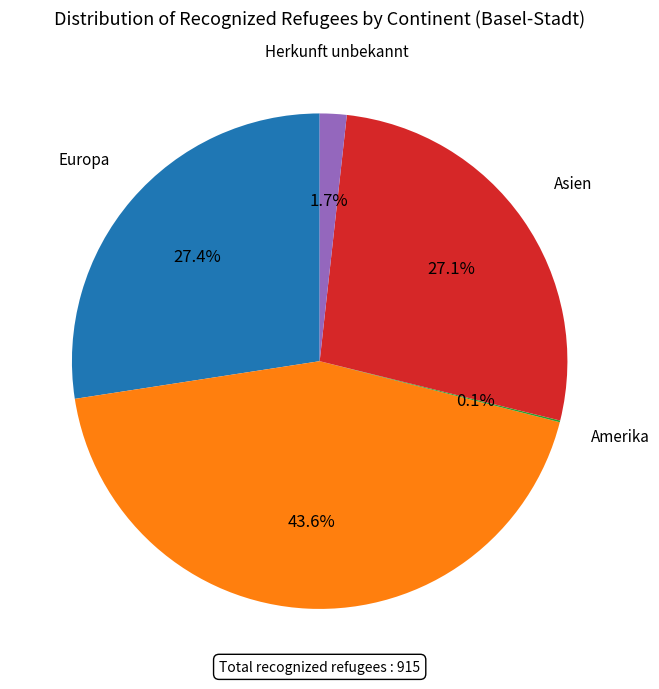

Is there any slice that represents more than half of the pie?

No